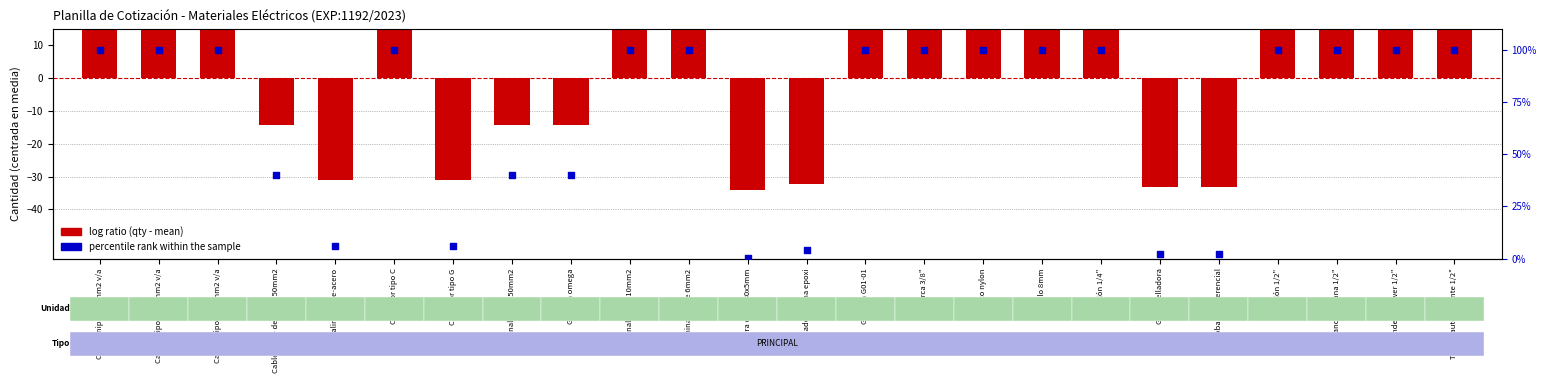

What is the total value across all series at Barra cobre 30x5mm?

-33.6